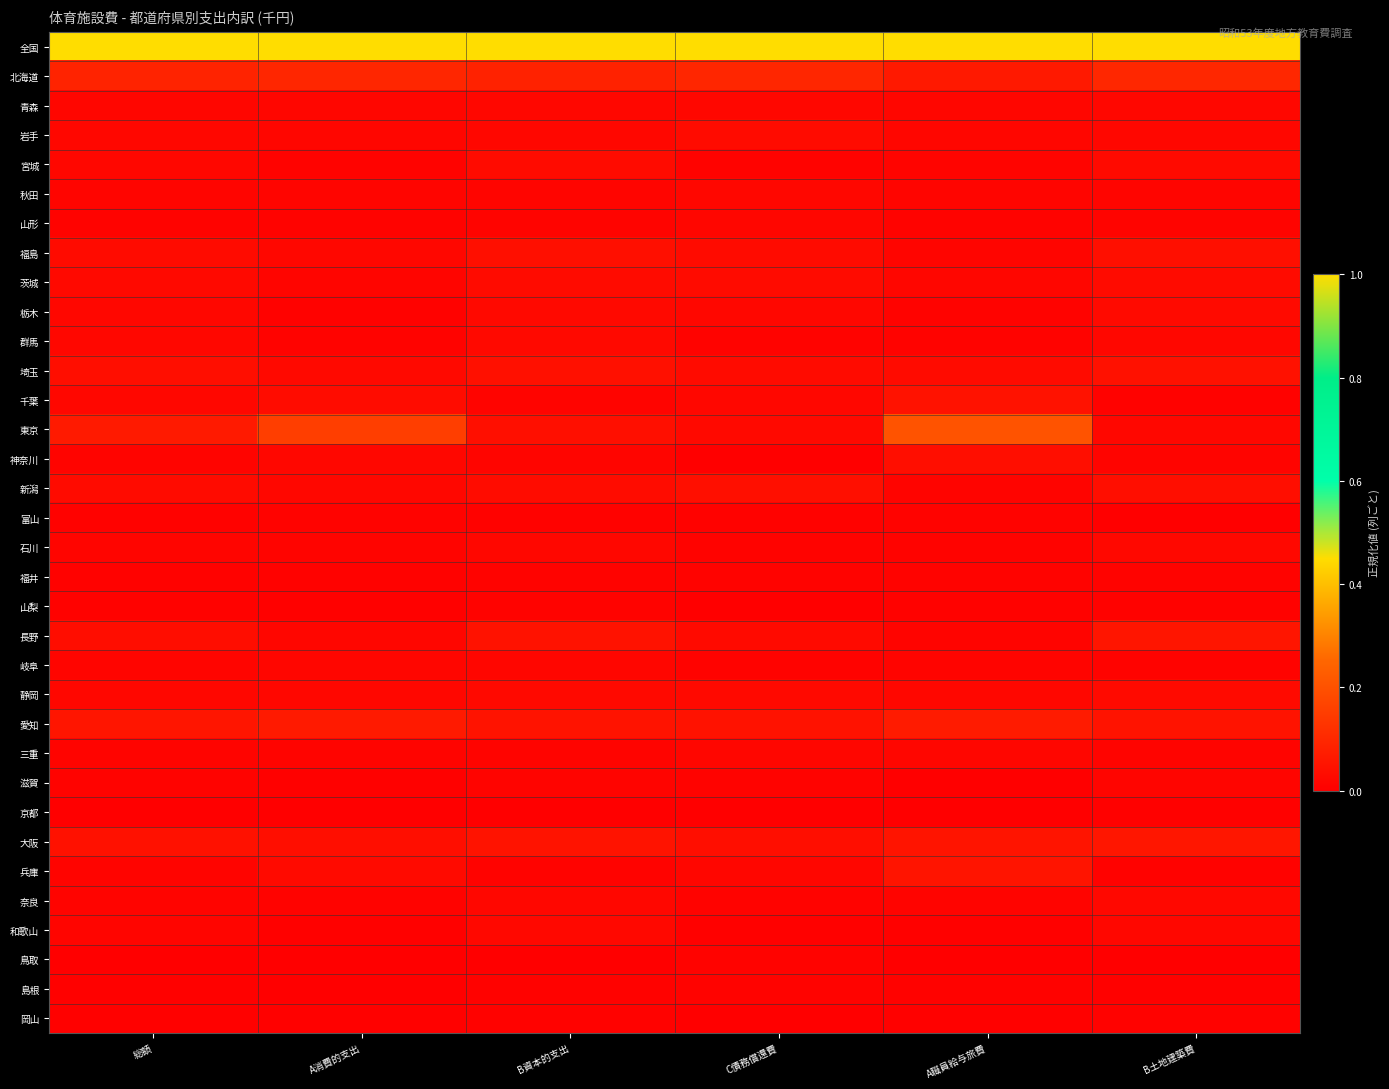

Which category has the highest value across all series?

総額